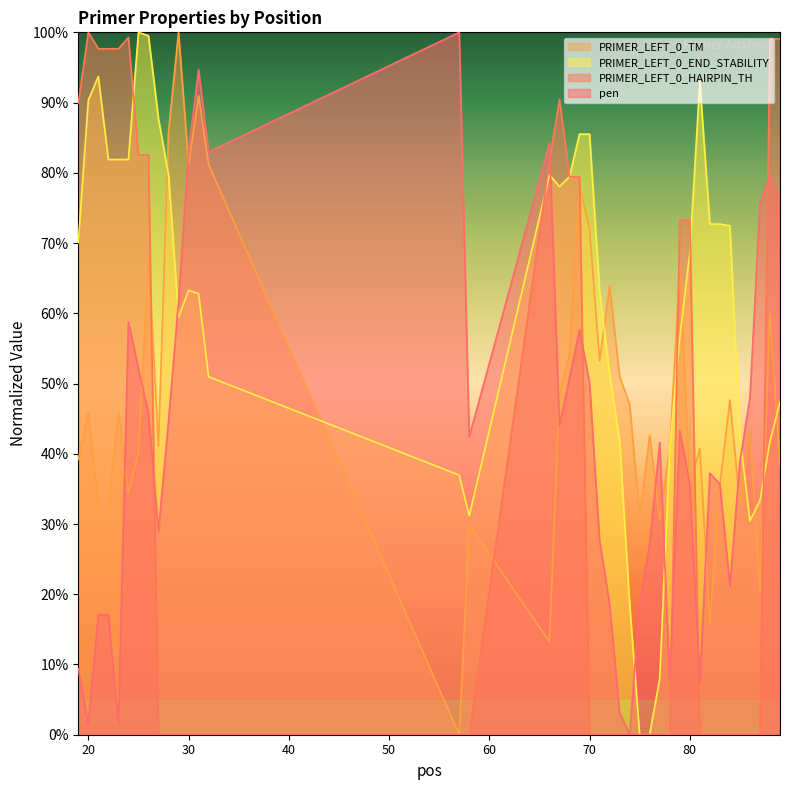

How many intersections are there between PRIMER_LEFT_0_END_STABILITY and PRIMER_LEFT_0_TM?

10